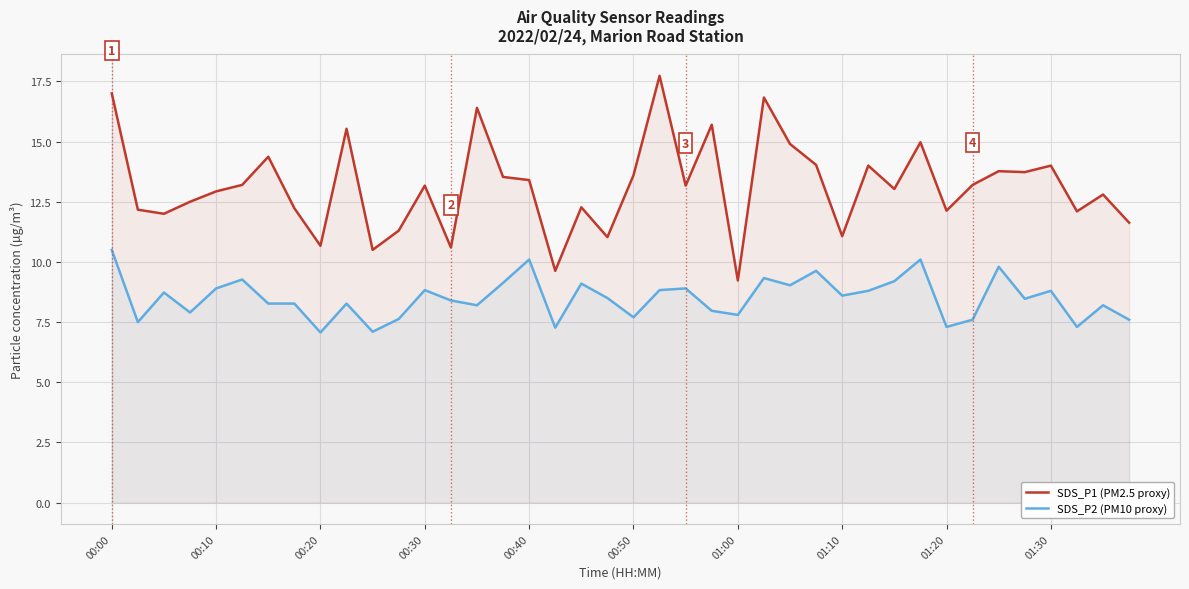

What is the maximum value for SDS_P2 (PM10 proxy)?

10.5